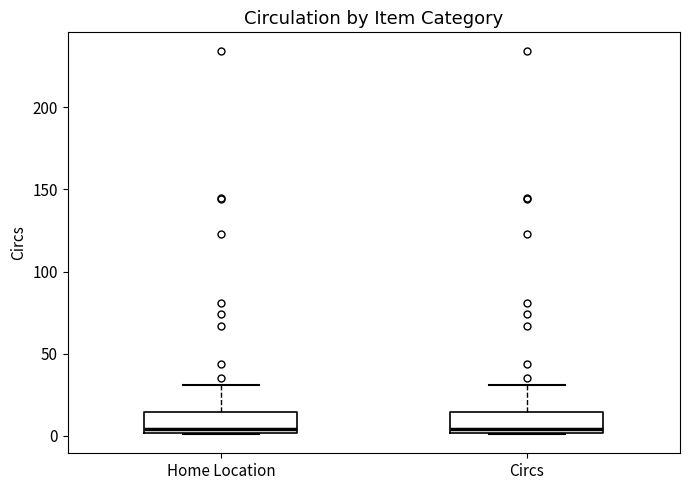

Reading left to right, transcribe this box plot: for each box, give where its median line is, the range the box spans, and where its two whiskers end, as read against the y-axis. The values are not printed on the chart, so give them approximately, as read against the axis.

Home Location: median 5, box 0 to 15, whiskers 0 to 30
Circs: median 5, box 0 to 15, whiskers 0 to 30